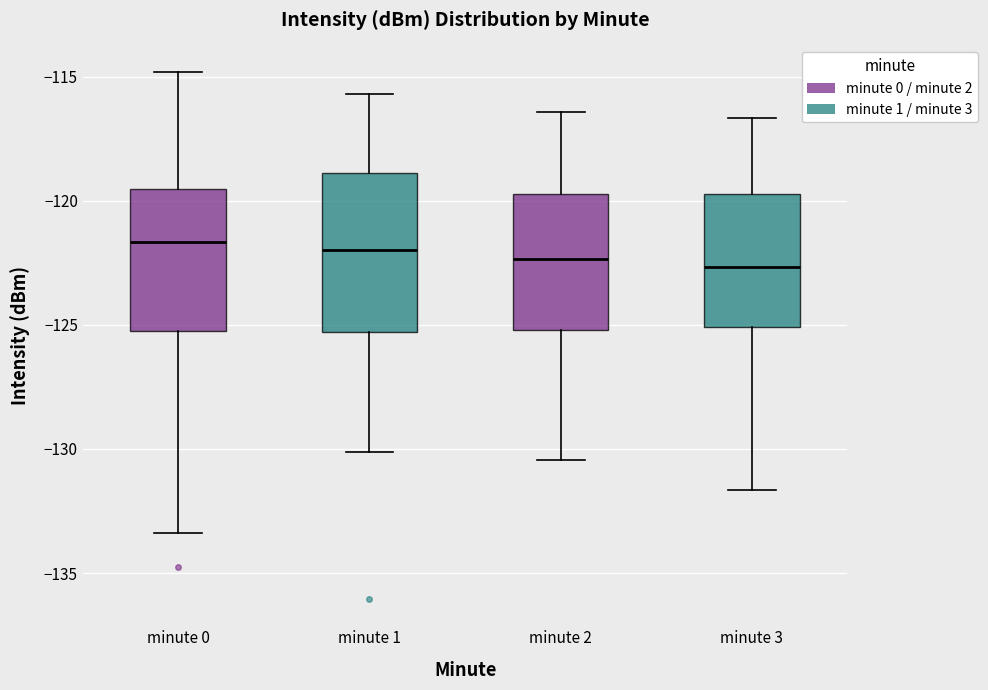

Reading left to right, transcribe this box plot: for each box, give where its median line is, the range the box spans, and where its two whiskers end, as read against the y-axis. The values are not printed on the chart, so give them approximately, as read against the axis.

minute 0: median -121.5, box -125.0 to -119.5, whiskers -133.5 to -115.0
minute 1: median -122.0, box -125.5 to -119.0, whiskers -130.0 to -115.5
minute 2: median -122.5, box -125.0 to -119.5, whiskers -130.5 to -116.5
minute 3: median -122.5, box -125.0 to -119.5, whiskers -131.5 to -116.5